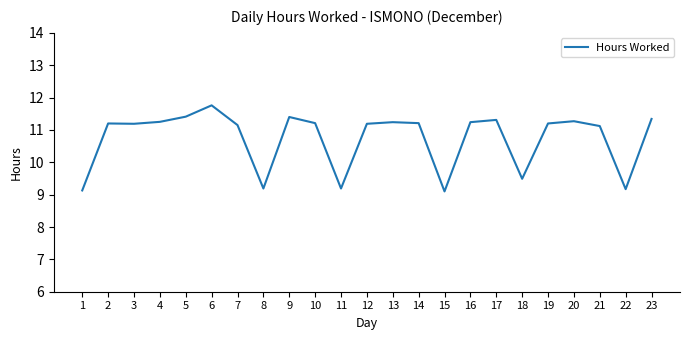

Count the number of categories in the chart.

23